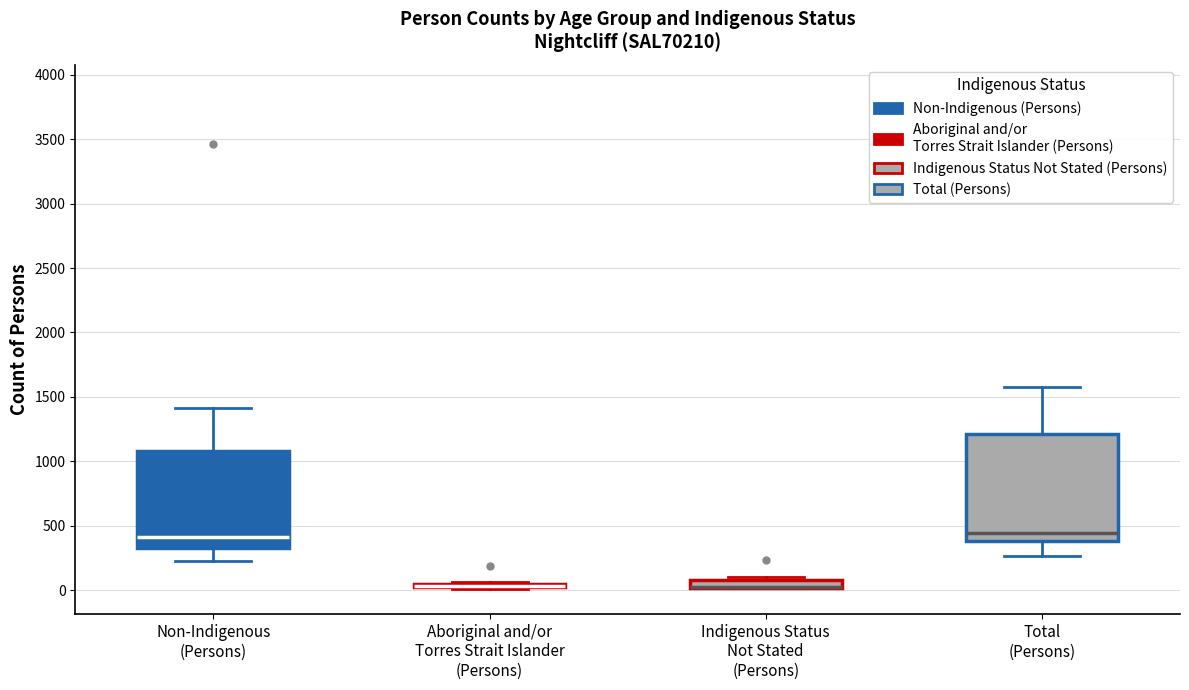

Which box is the tallest, from its lower edge to its upper edge?

Total (Persons)